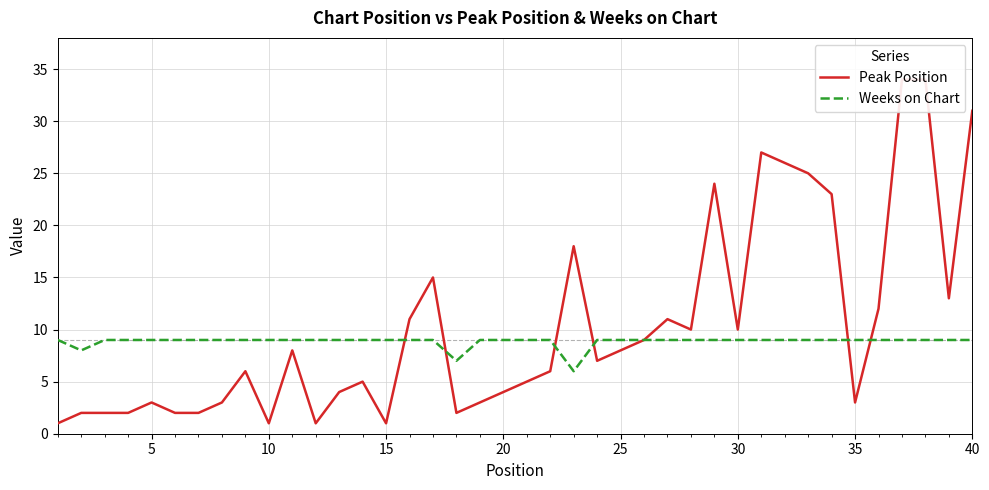

Rank the series by their maximum value, from lowest to highest.

Weeks on Chart, Peak Position